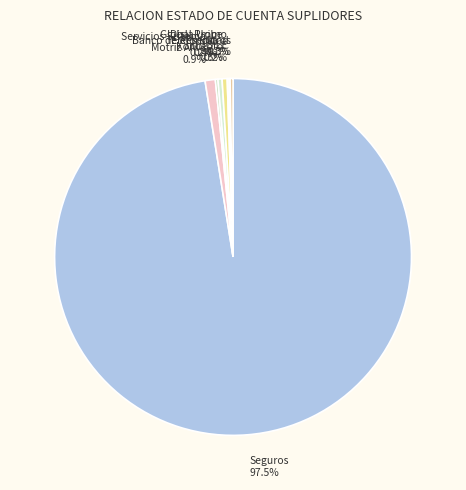

Does any single category account for the majority?

Yes